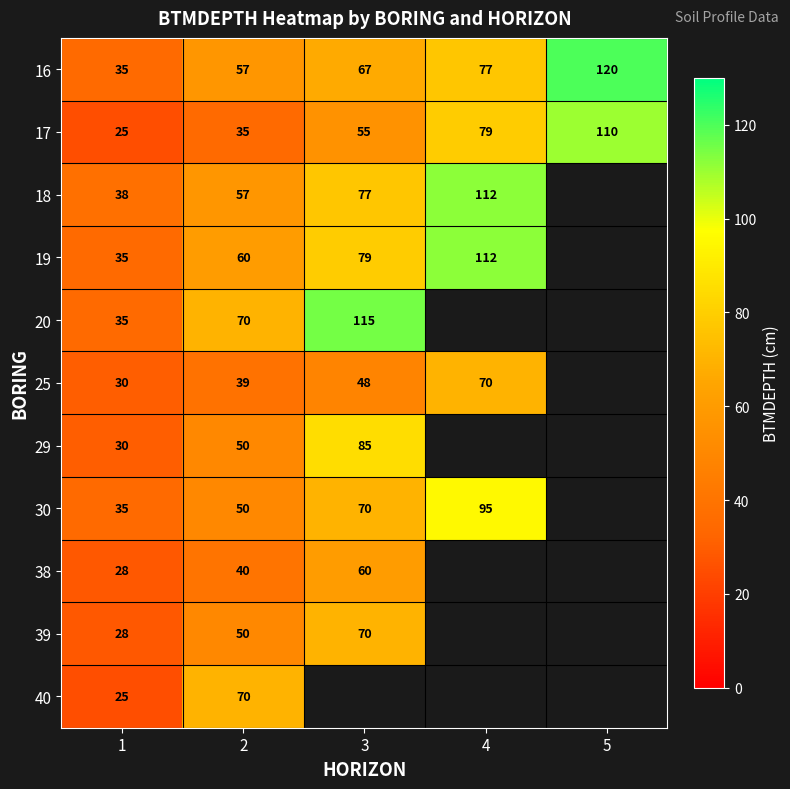

Read the 16 value at 4, to the nearest 5.

75